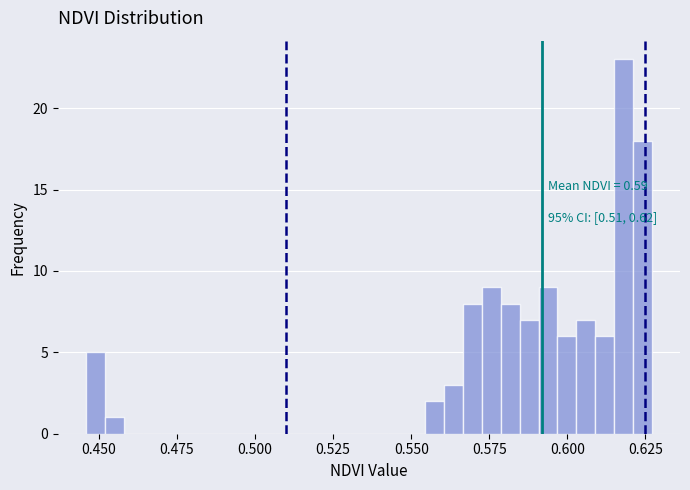

Read against the x-axis, roughly where is the centre of the tallest bar?

0.620